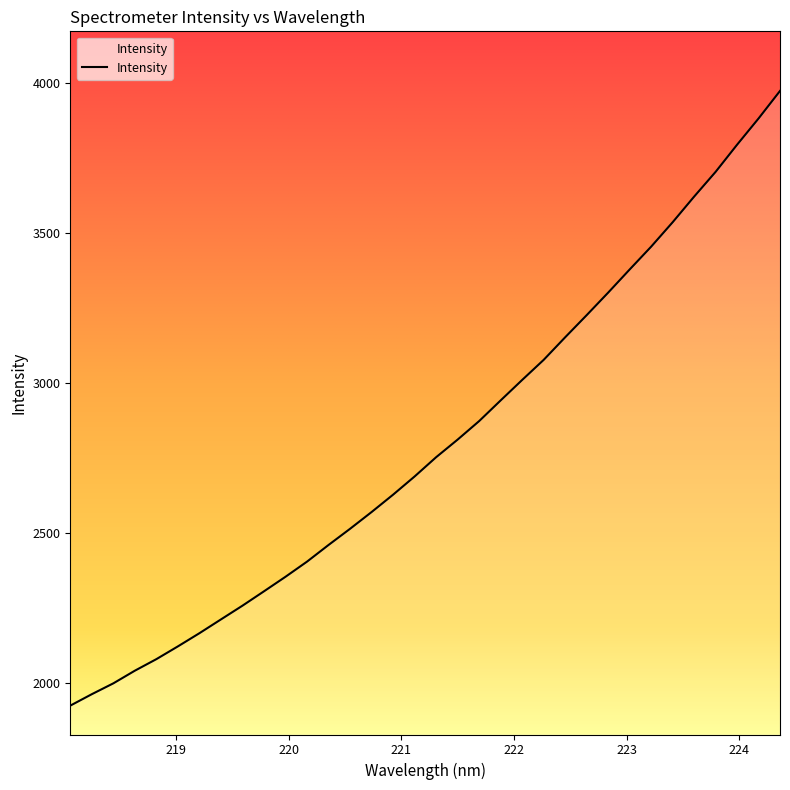

What is the minimum value shown in the chart?

1924.5